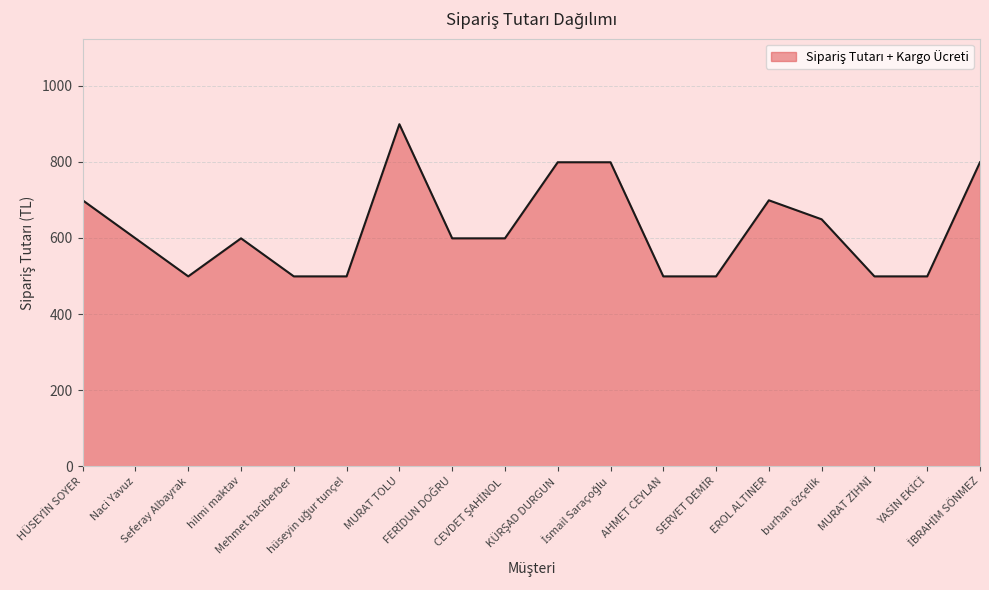

What is the difference between the maximum and minimum values?

400